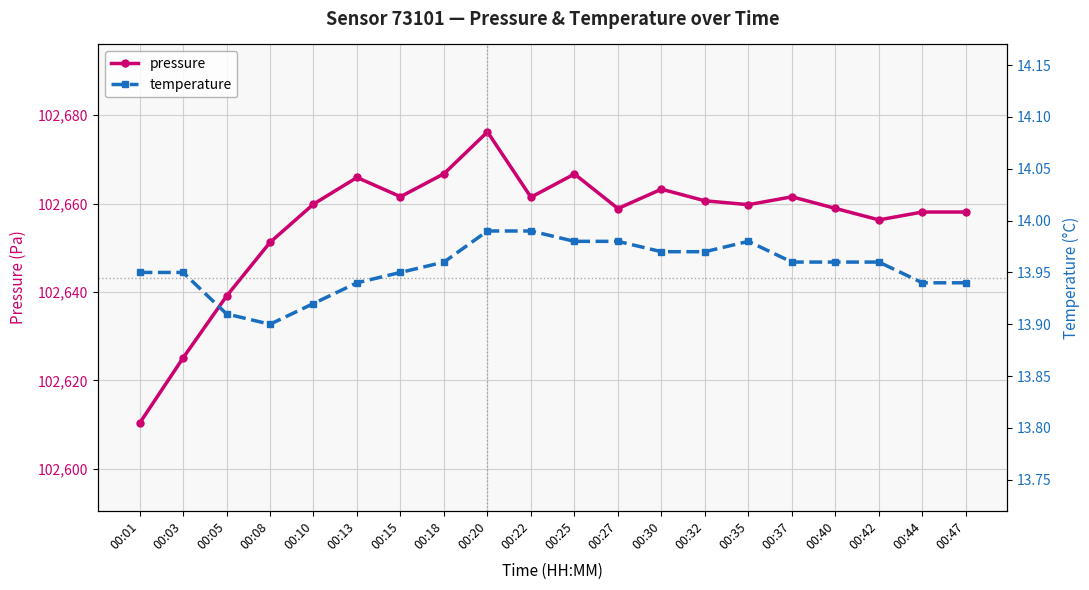

Reading left to right, what are all the values shown in this chart?

pressure: 00:01=102610.3	00:03=102625.1	00:05=102639.1	00:08=102651.2	00:10=102659.9	00:13=102665.9	00:15=102661.6	00:18=102666.8	00:20=102676.2	00:22=102661.4	00:25=102666.7	00:27=102658.9	00:30=102663.2	00:32=102660.6	00:35=102659.8	00:37=102661.5	00:40=102658.9	00:42=102656.3	00:44=102658.1	00:47=102658.1
temperature: 00:01=13.9	00:03=13.9	00:05=13.9	00:08=13.9	00:10=13.9	00:13=13.9	00:15=13.9	00:18=14.0	00:20=14.0	00:22=14.0	00:25=14.0	00:27=14.0	00:30=14.0	00:32=14.0	00:35=14.0	00:37=14.0	00:40=14.0	00:42=14.0	00:44=13.9	00:47=13.9